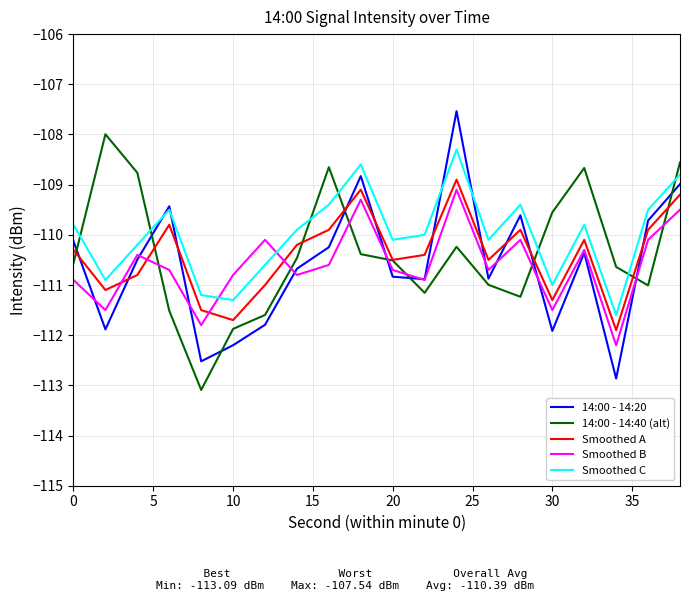

How many times do Smoothed A and Smoothed B cross each other?

4